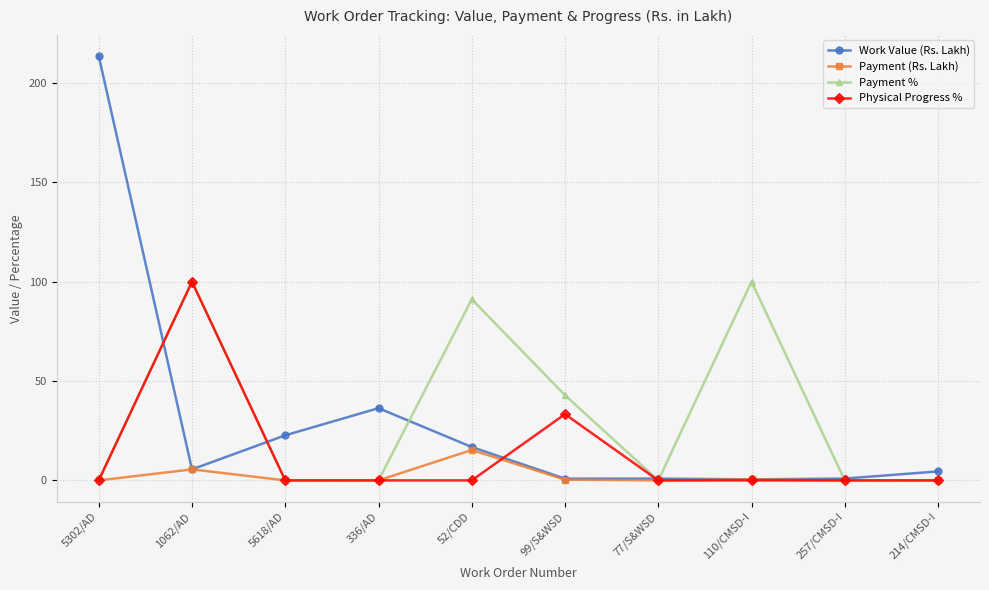

What are all the series names shown in the legend?

Work Value (Rs. Lakh), Payment (Rs. Lakh), Payment %, Physical Progress %